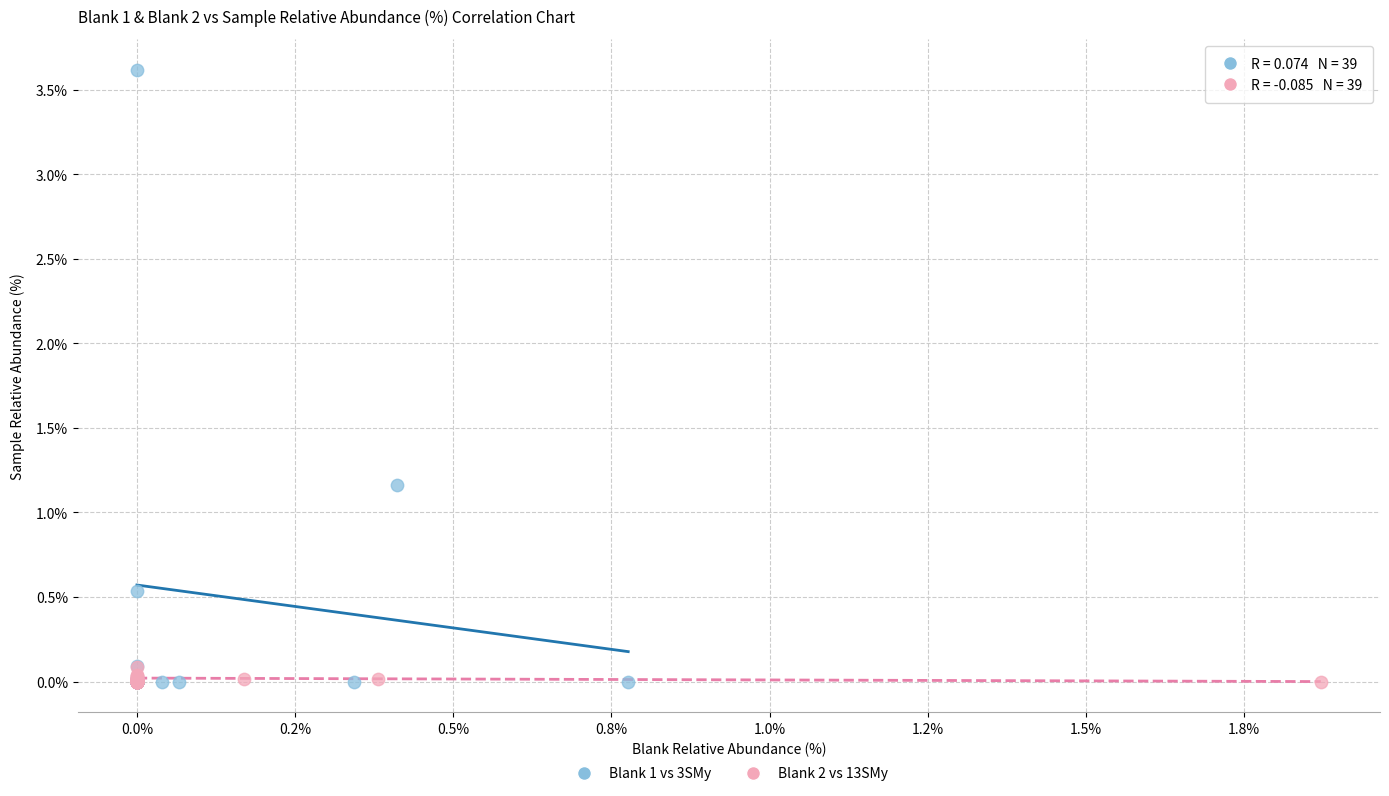

Which series contains the highest Y value?

Blank 1 vs 3SMy